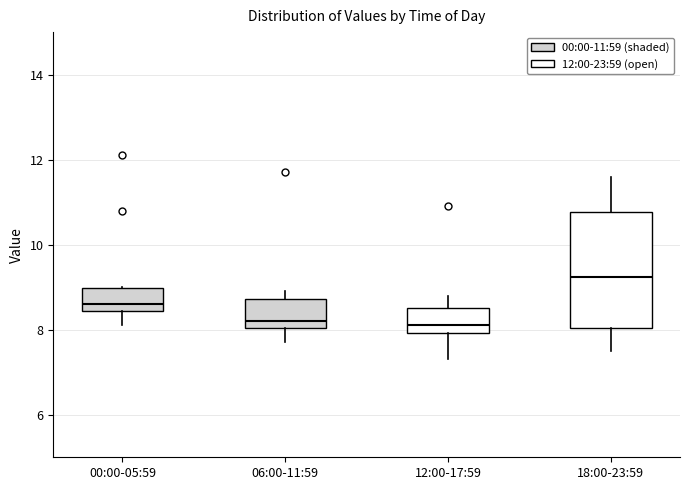

Reading left to right, read every box against the y-axis: the position of its median line, the range the box covers, and the ends of its whiskers. The values are not printed on the chart, so give them approximately, as read against the axis.

00:00-05:59: median 8.6, box 8.4 to 9.0, whiskers 8.2 to 9.0
06:00-11:59: median 8.2, box 8.0 to 8.8, whiskers 7.8 to 9.0
12:00-17:59: median 8.2, box 8.0 to 8.6, whiskers 7.4 to 8.8
18:00-23:59: median 9.2, box 8.0 to 10.8, whiskers 7.6 to 11.6